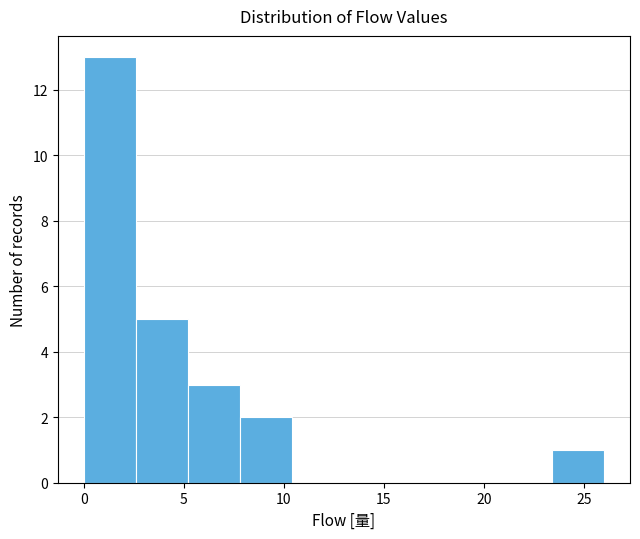

Reading left to right, list every bar in this chart as the range it spans on the x-axis followed by its height. Neither the bar edges nor the heights are printed on the chart, so give them approximately, as read against the axes.

0.0 to 2.6: 13
2.6 to 5.2: 5
5.2 to 7.8: 3
7.8 to 10.4: 2
10.4 to 13.0: 0
13.0 to 15.6: 0
15.6 to 18.2: 0
18.2 to 20.8: 0
20.8 to 23.4: 0
23.4 to 26.0: 1